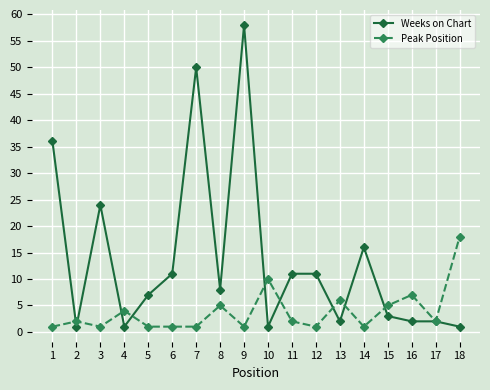

Which category has the highest value in the Peak Position series?

18